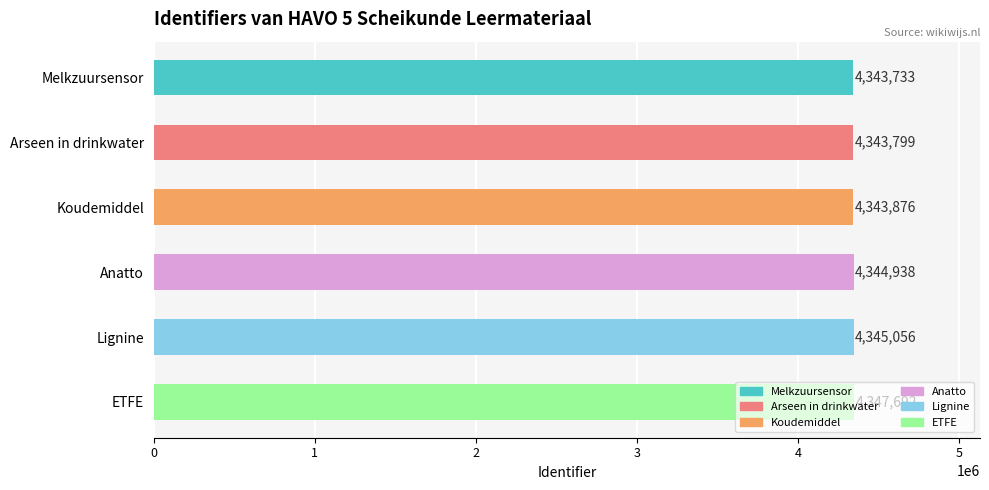

What is the label of the 2nd bar from the top?

Arseen in drinkwater